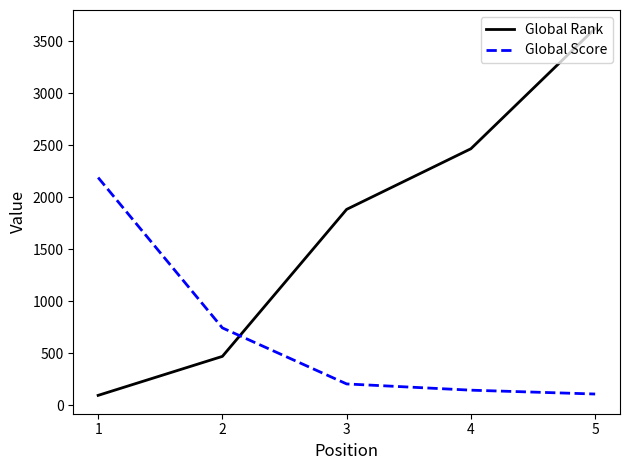

What value does the Global Rank series have at 3, to the nearest 10?

1880